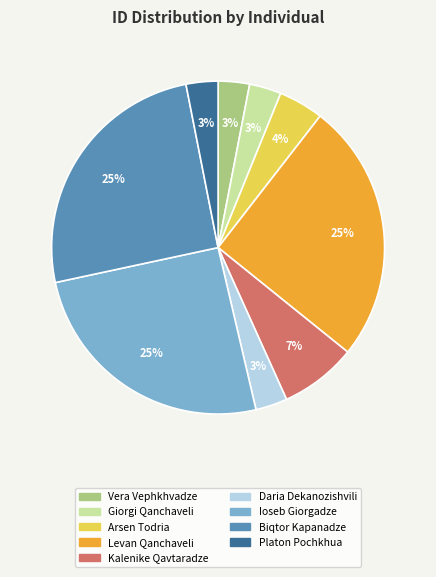

How many slices are in this pie chart?

9